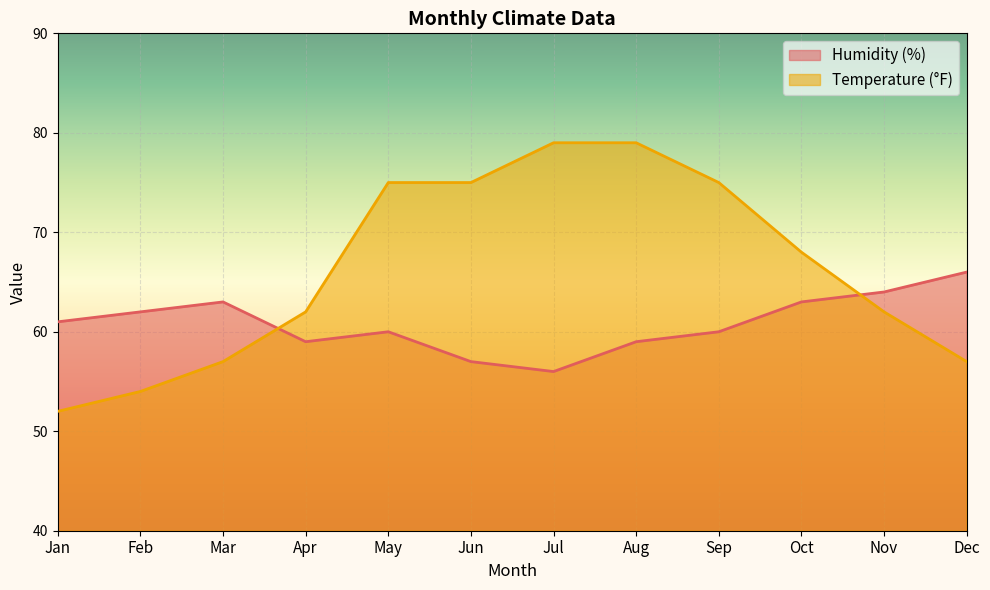

True or false: Humidity (%) and Temperature (°F) intersect in this chart.

True